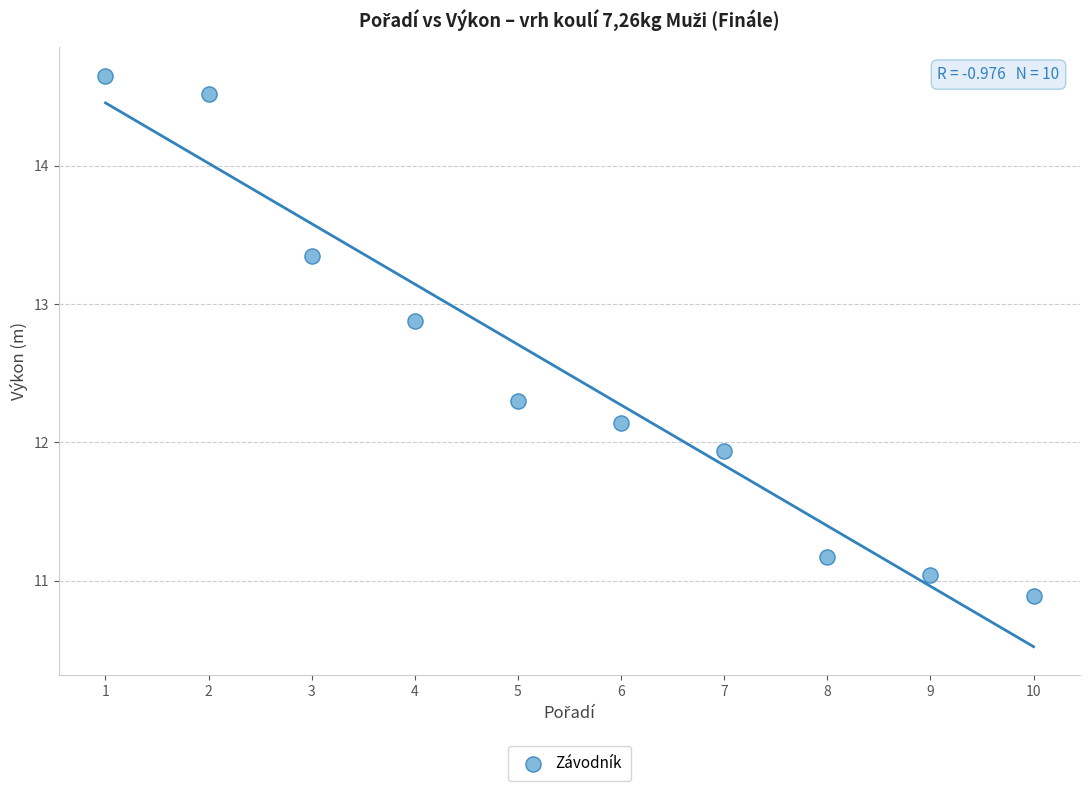

What Y value in the scatter plot is closest to 12?

11.9